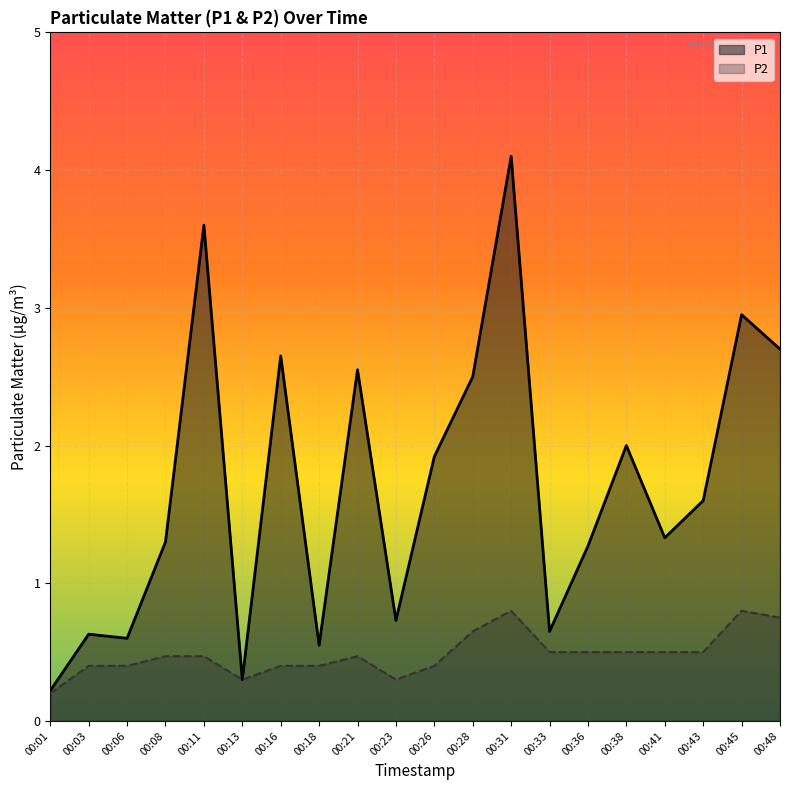

What is the difference between the maximum and minimum values in the P1 series?

3.9